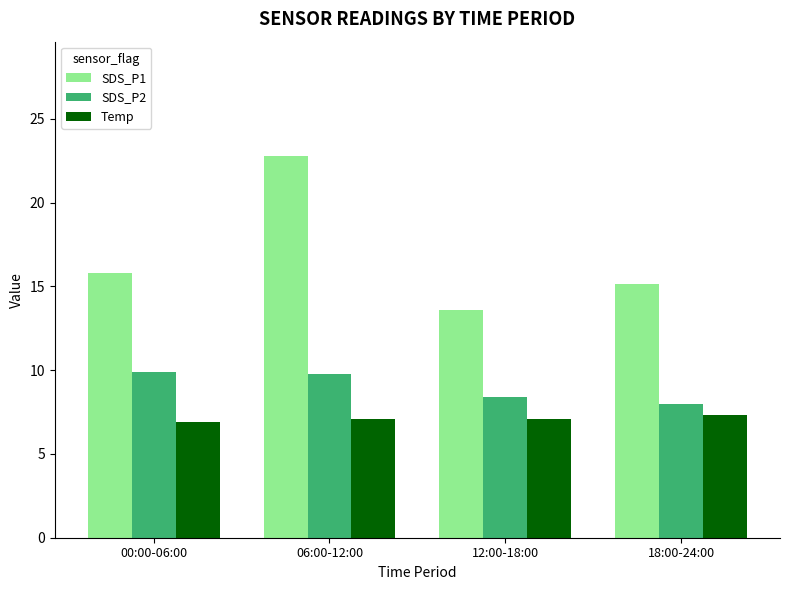

Is it true that SDS_P2 equals 9.9 at 00:00-06:00?

True